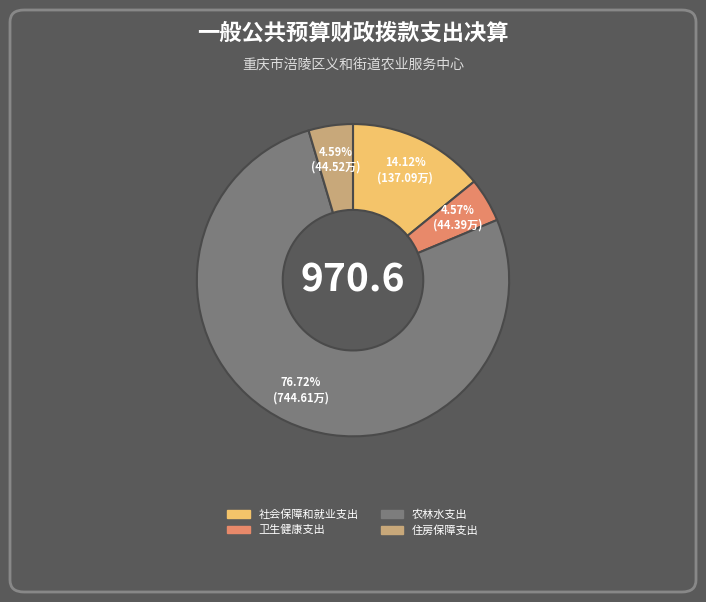

Which category has the biggest portion of the pie?

农林水支出